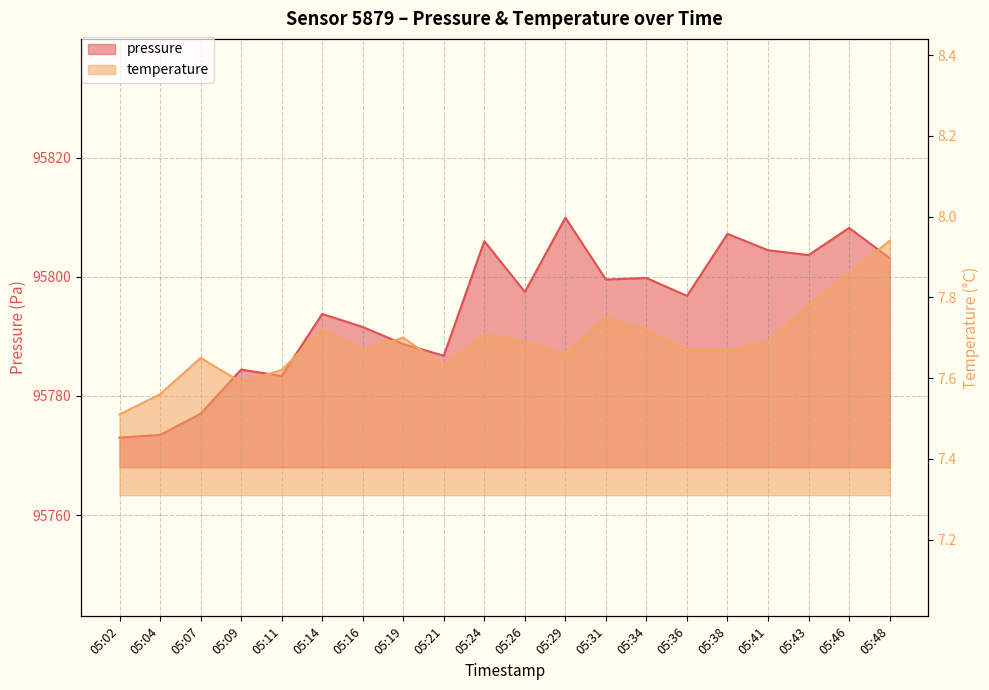

True or false: temperature has a value of 7.5 at 05:02.

True